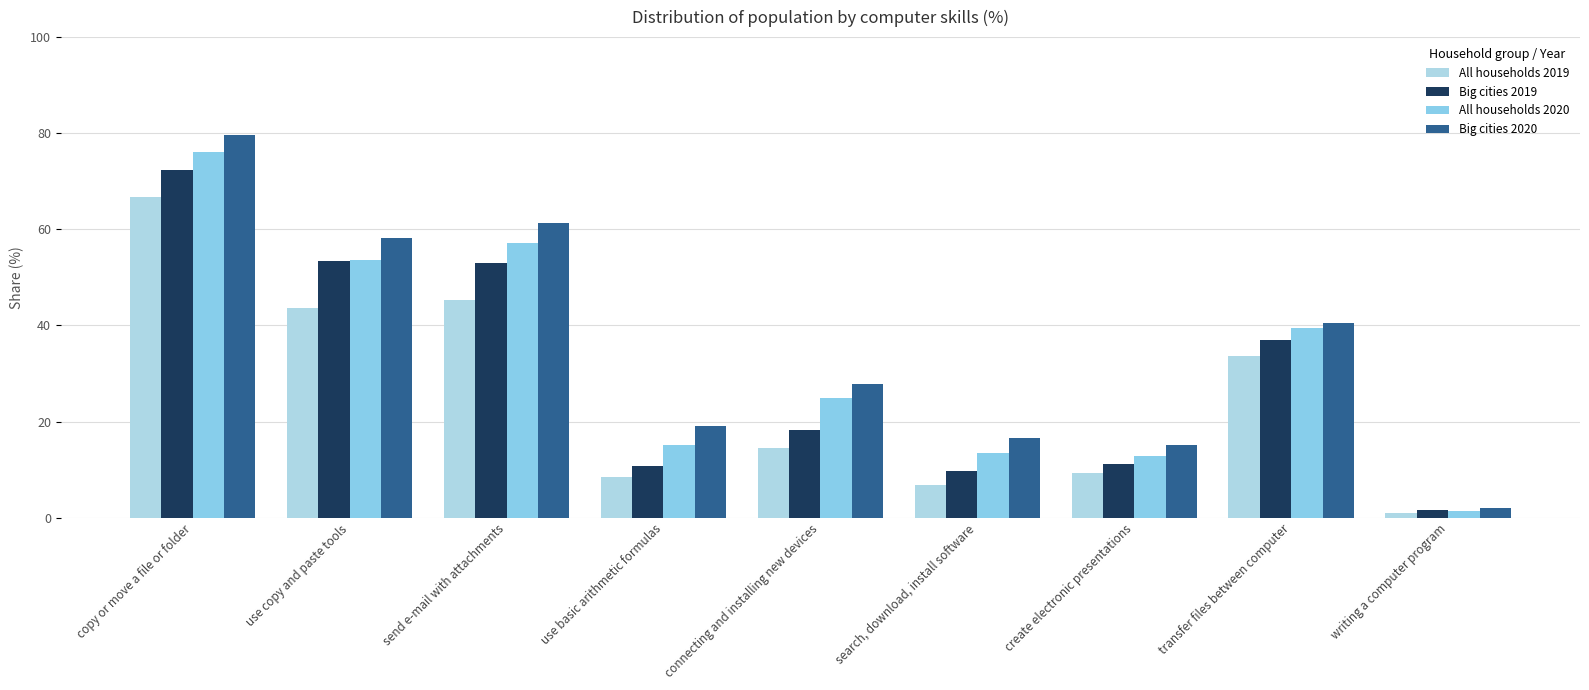

Which series has the largest total across all categories?

Big cities 2020